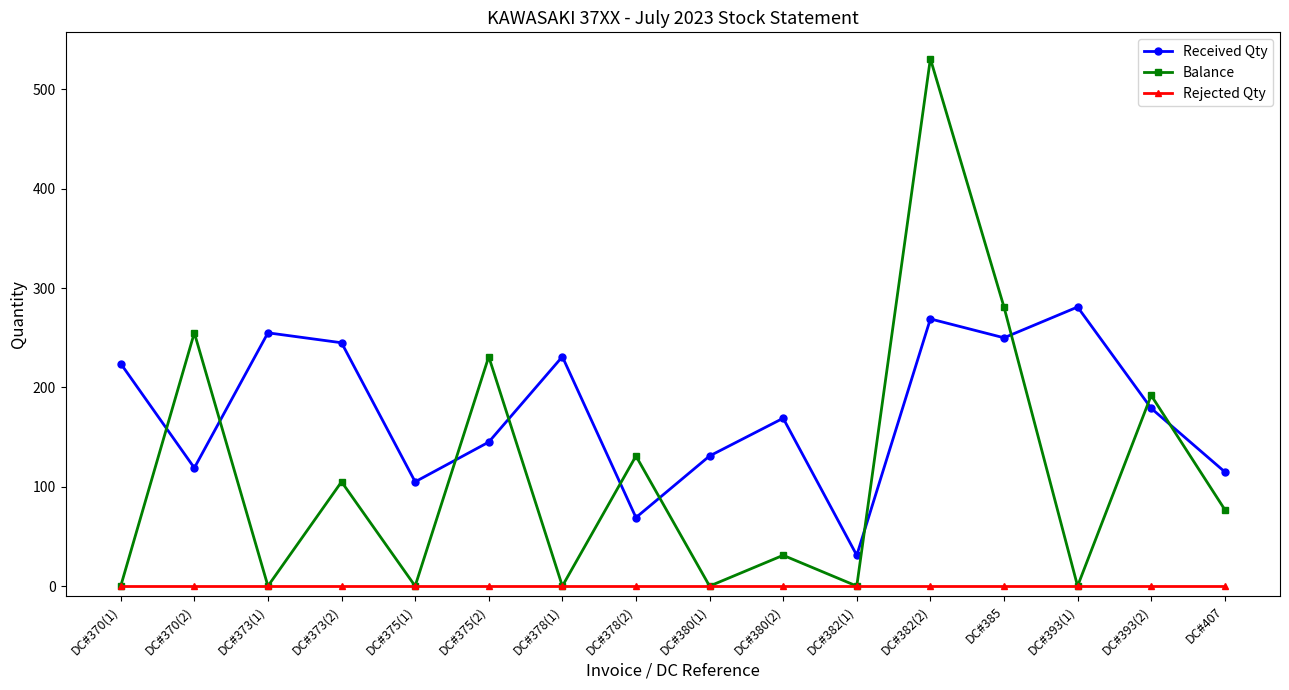

List the series in order of their overall mean, lowest first.

Rejected Qty, Balance, Received Qty